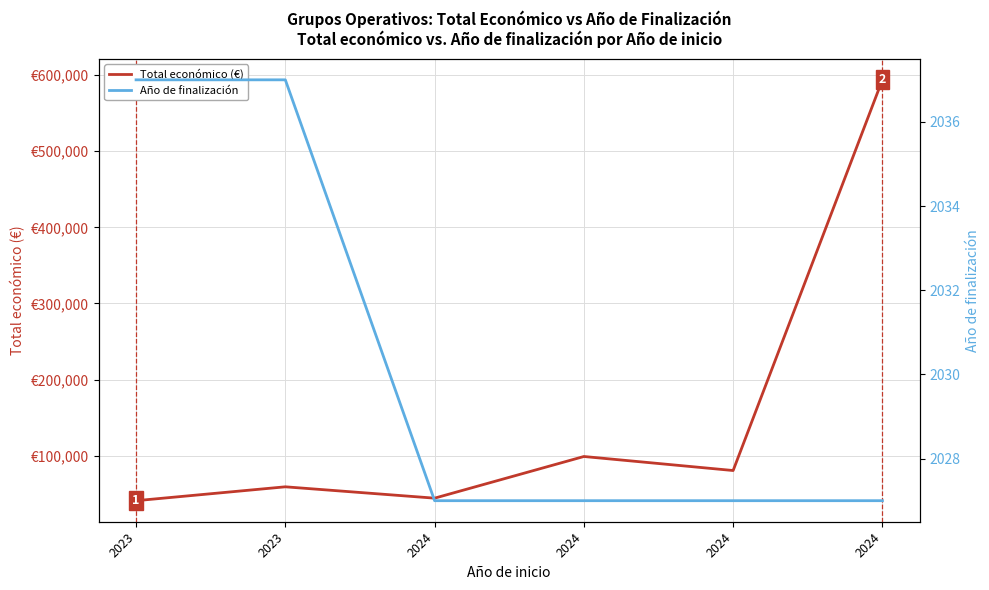

At how many categories does at least one series exceed 477667?

1